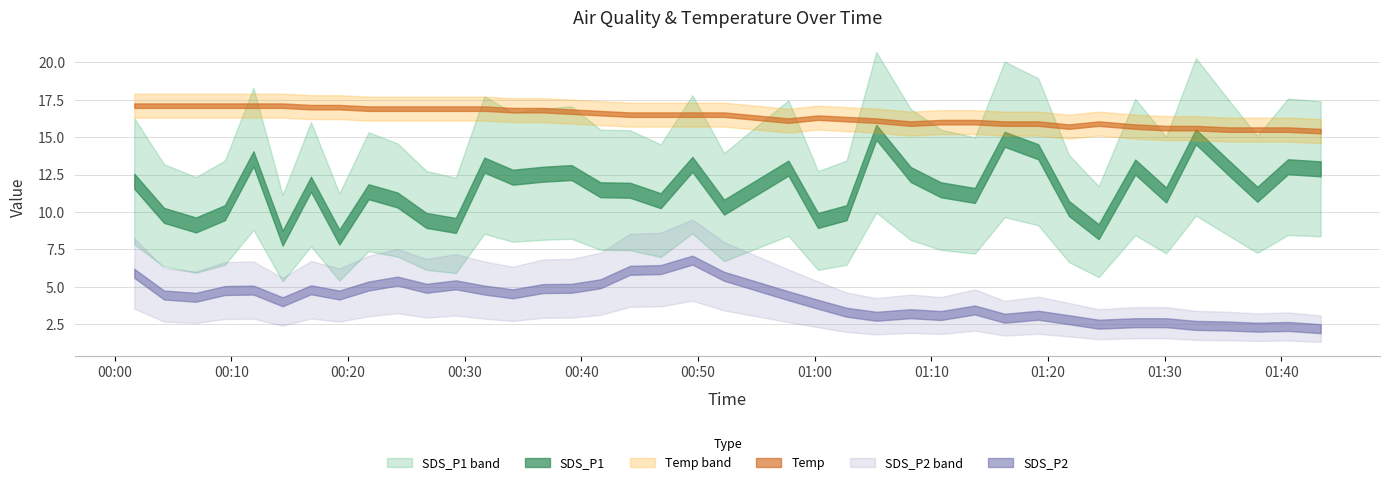

What is the label of the 5th point from the right?

2022/06/11 01:32:41